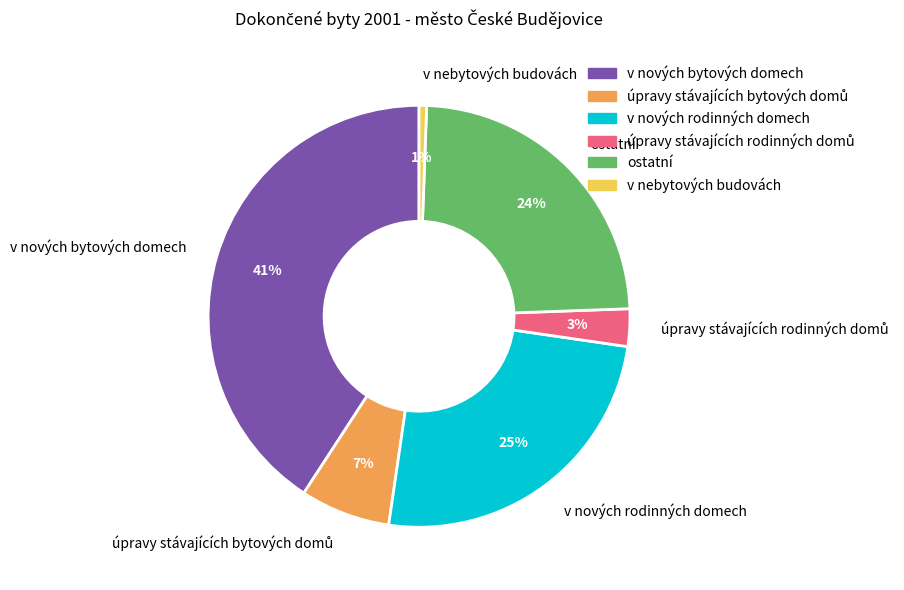

To the nearest percent, what percentage of the pie is v nových rodinných domech?

25%